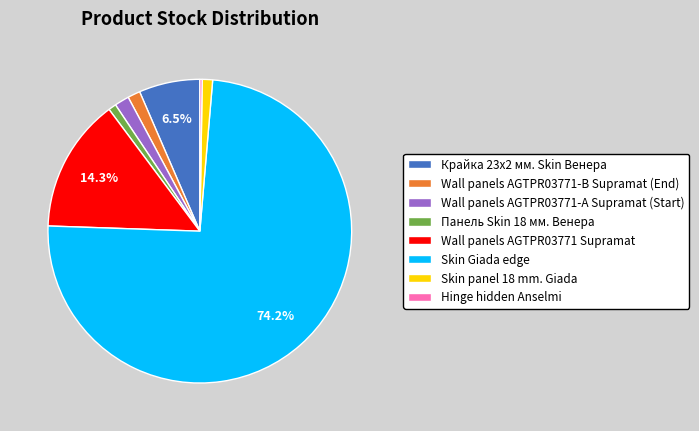

To the nearest percent, what percentage of the pie is Панель Skin 18 мм. Венера?

1%